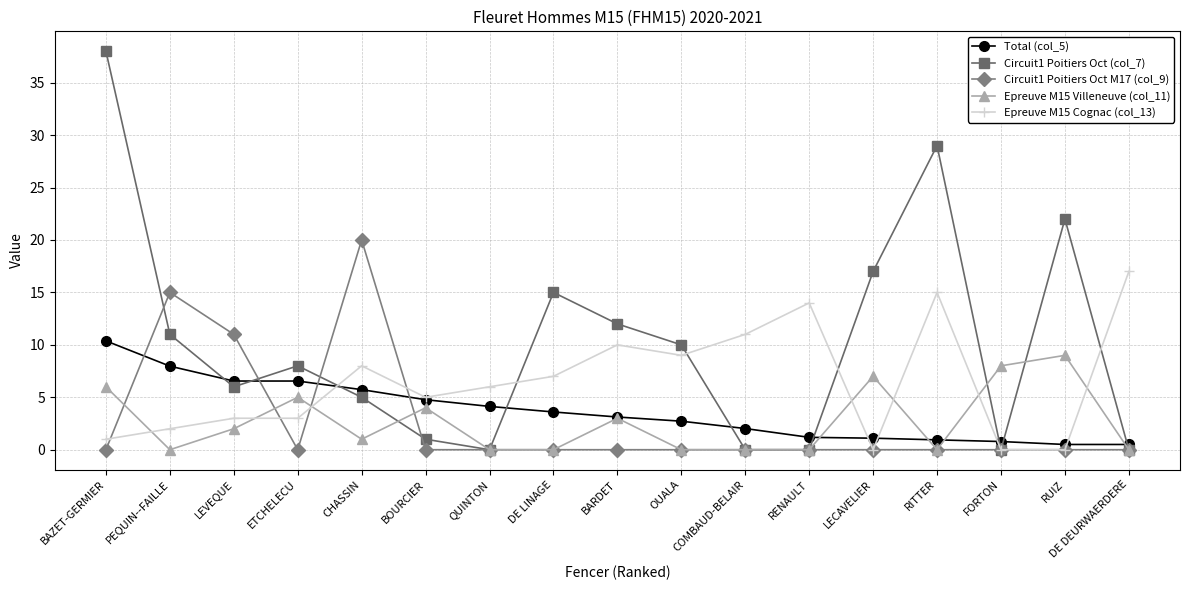

What is the sum of the Circuit1 Poitiers Oct (col_7) values at ETCHELECU and CHASSIN?

13.0